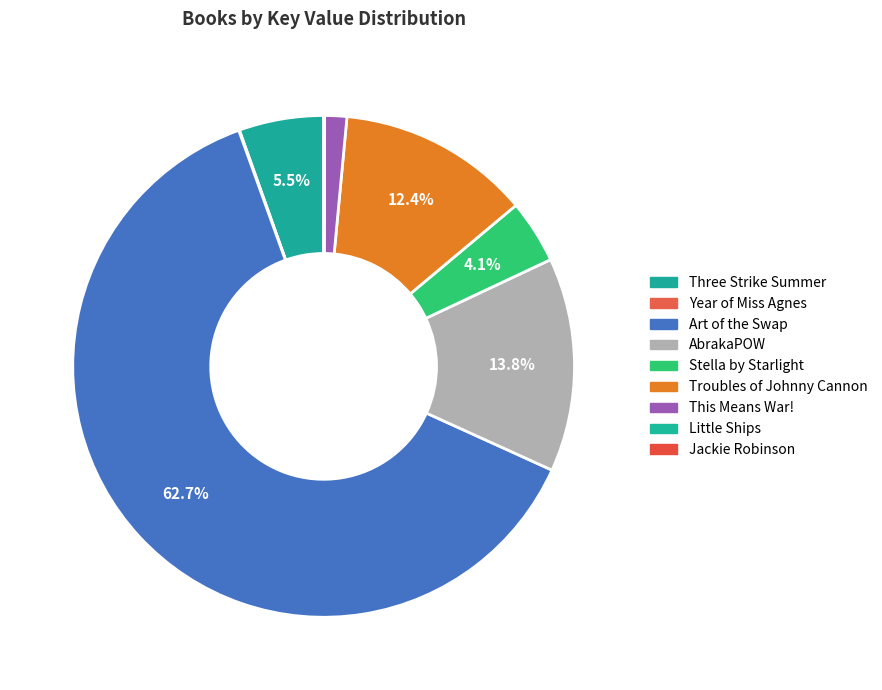

Which slice is the largest?

Art of the Swap